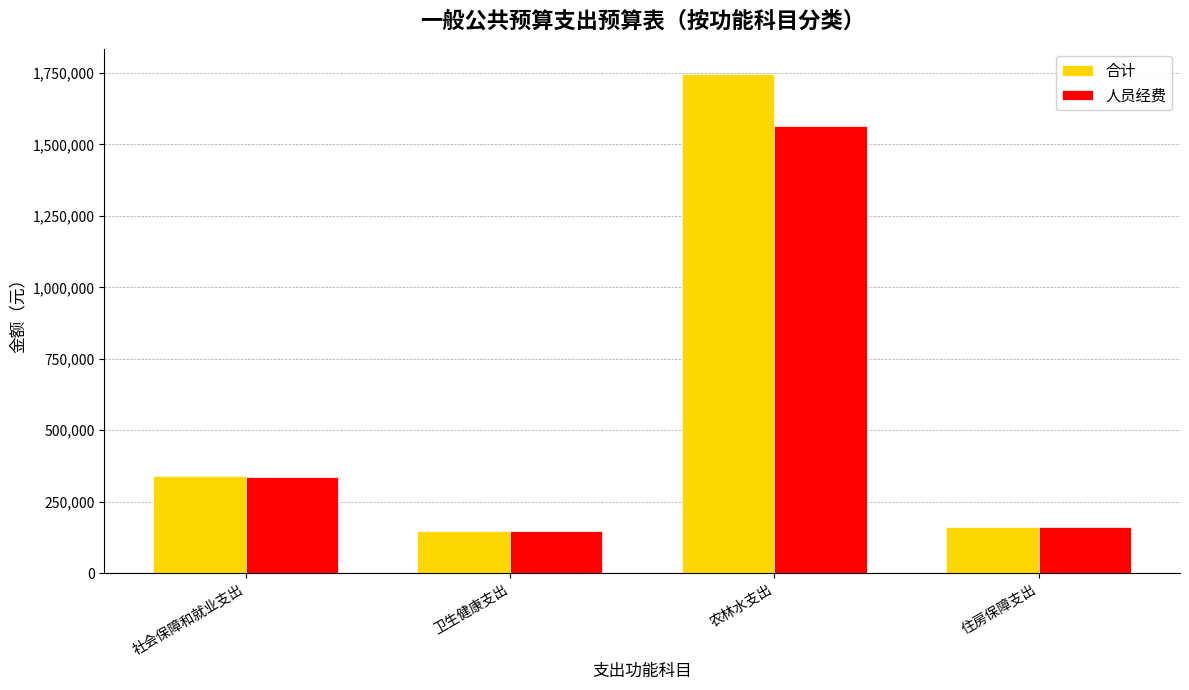

What is the minimum value for 合计?

147827.2